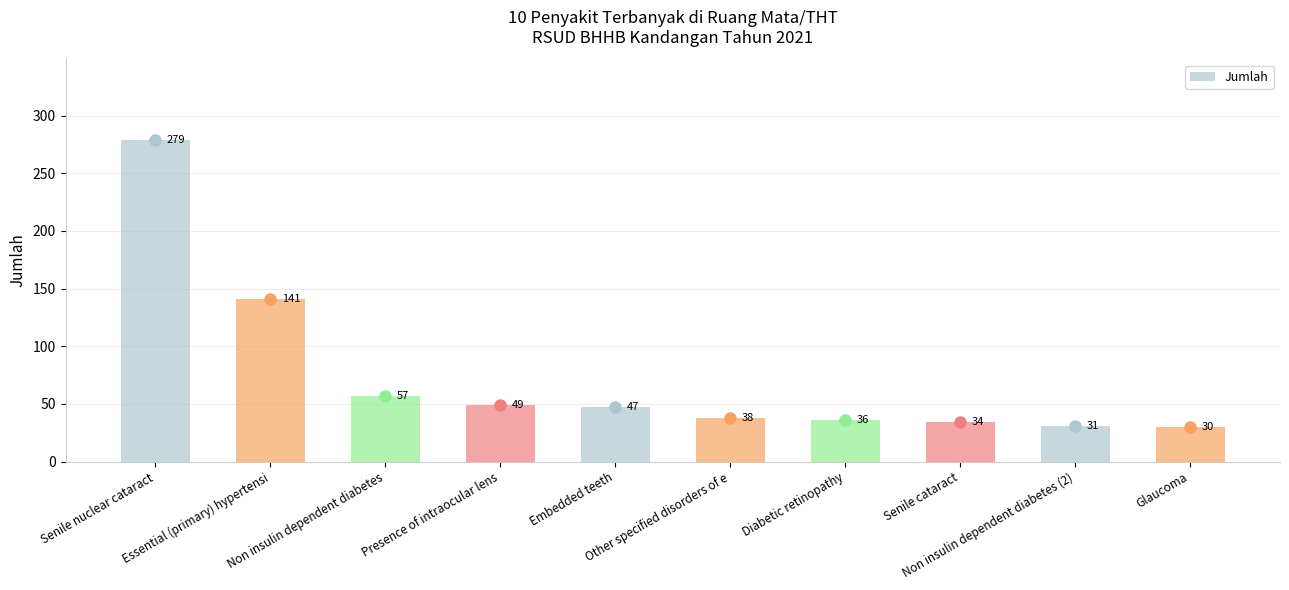

Is it true that the value at Non insulin dependent diabetes (2) is 13?

False